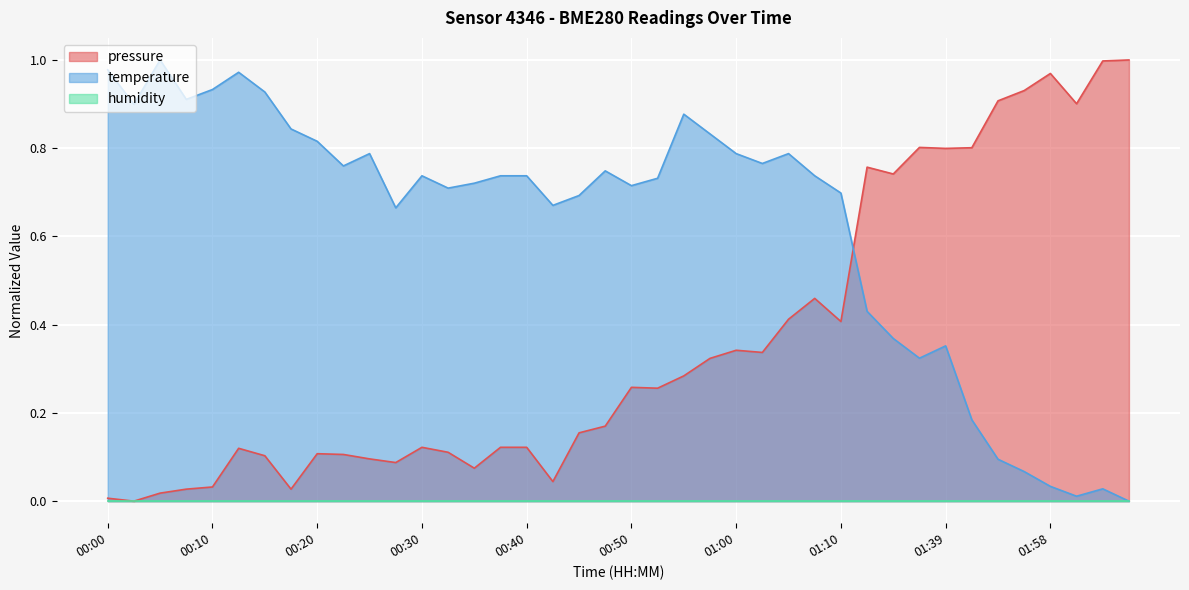

At how many categories does at least one series exceed 0?

40